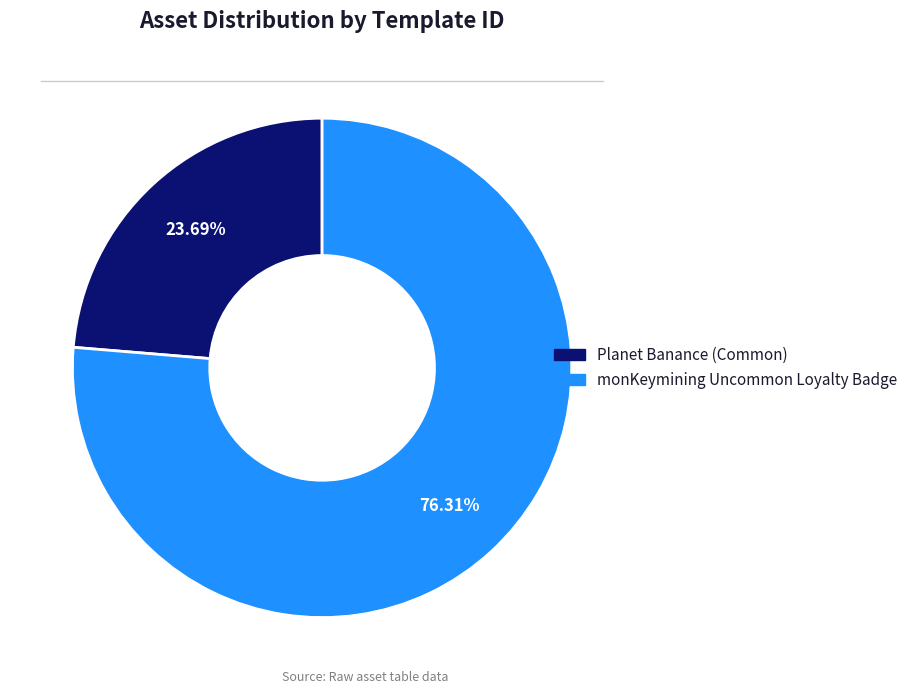

What is the ratio of the value at Planet Banance (Common) to the value at monKeymining Uncommon Loyalty Badge?

0.3